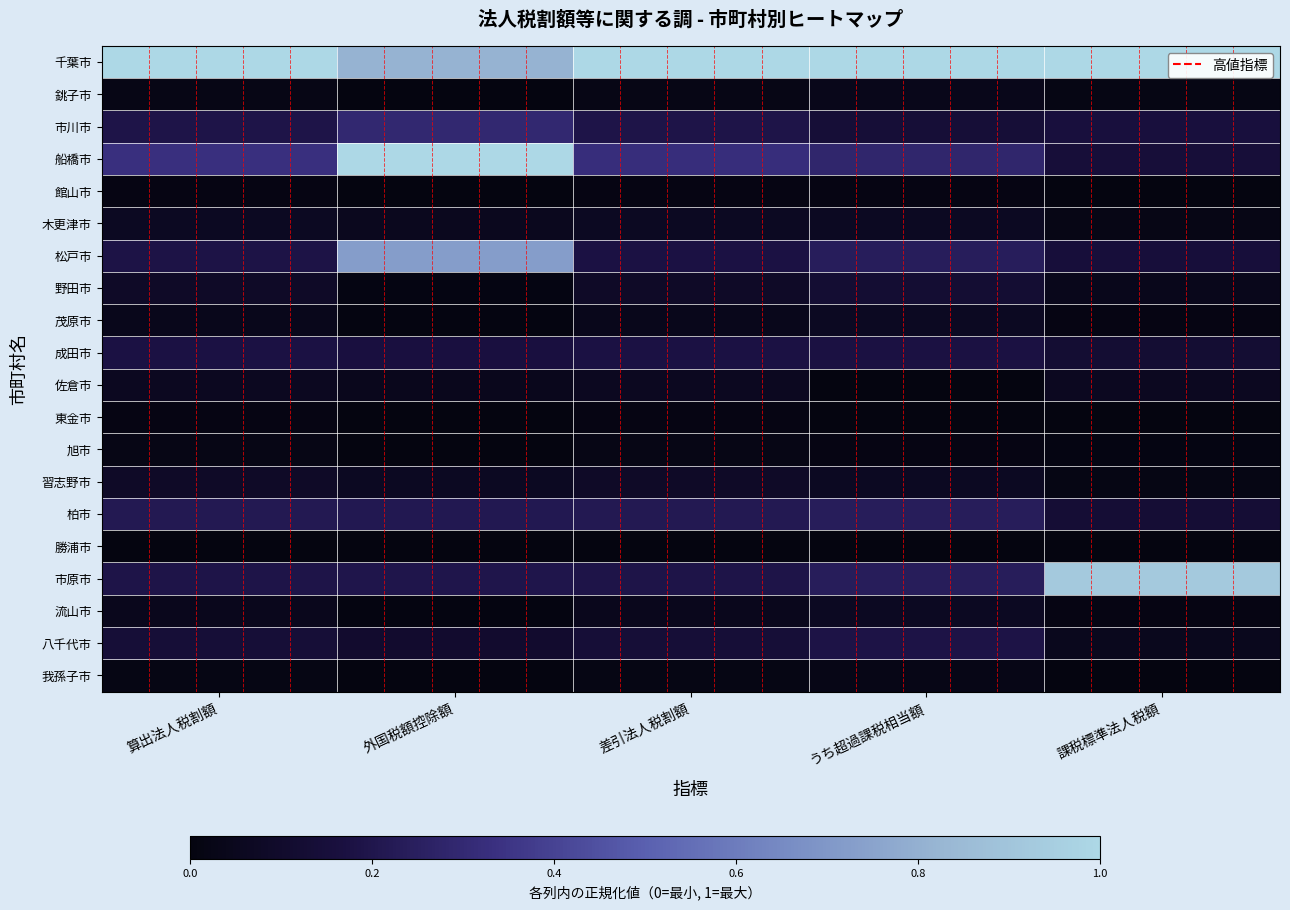

Count the number of data series in this chart.

20